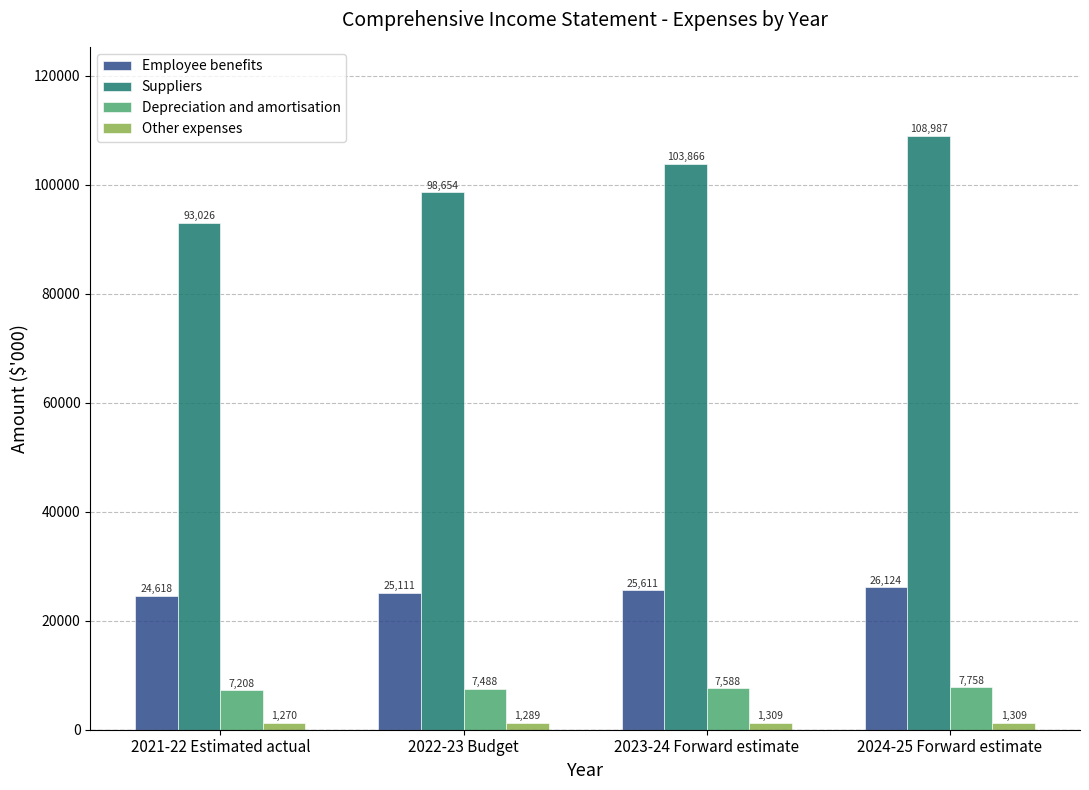

What is the difference between the maximum and minimum values in the Other expenses series?

39